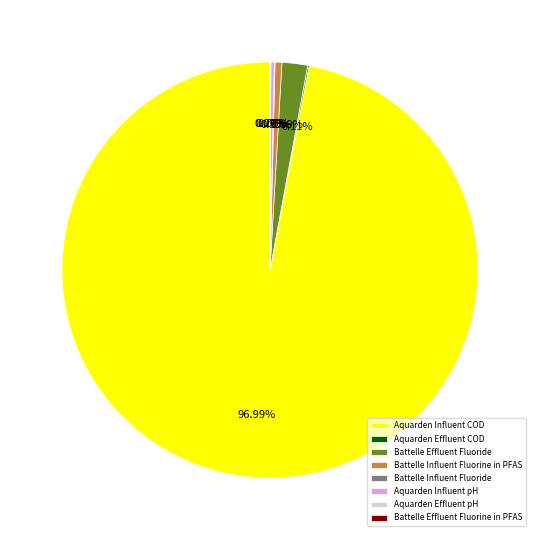

Which category accounts for the majority?

Aquarden Influent COD